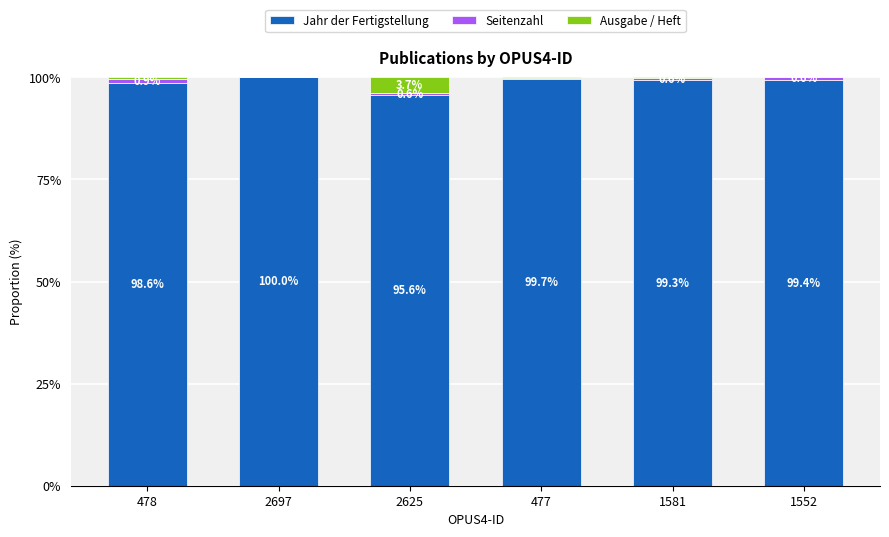

What is the total value across all series at 2697?

100.0